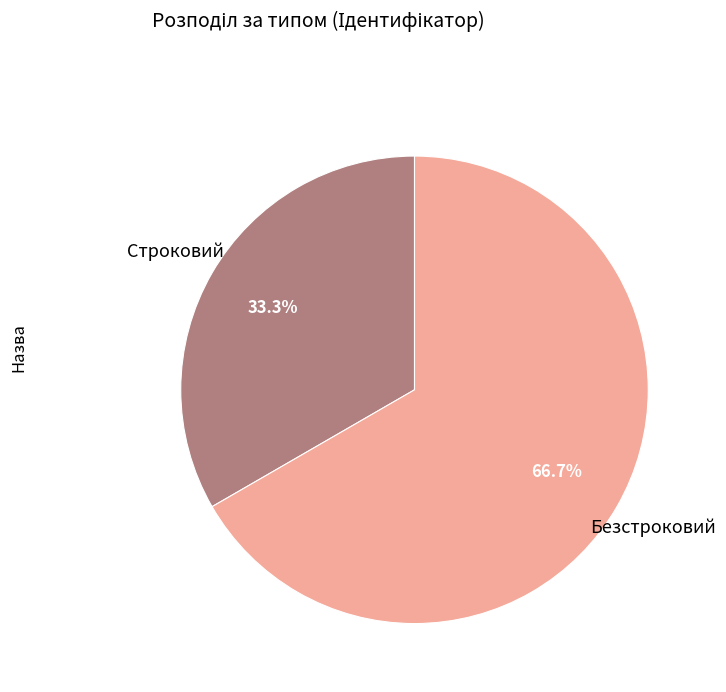

What percentage is NOT represented by Безстроковий?

33.3%